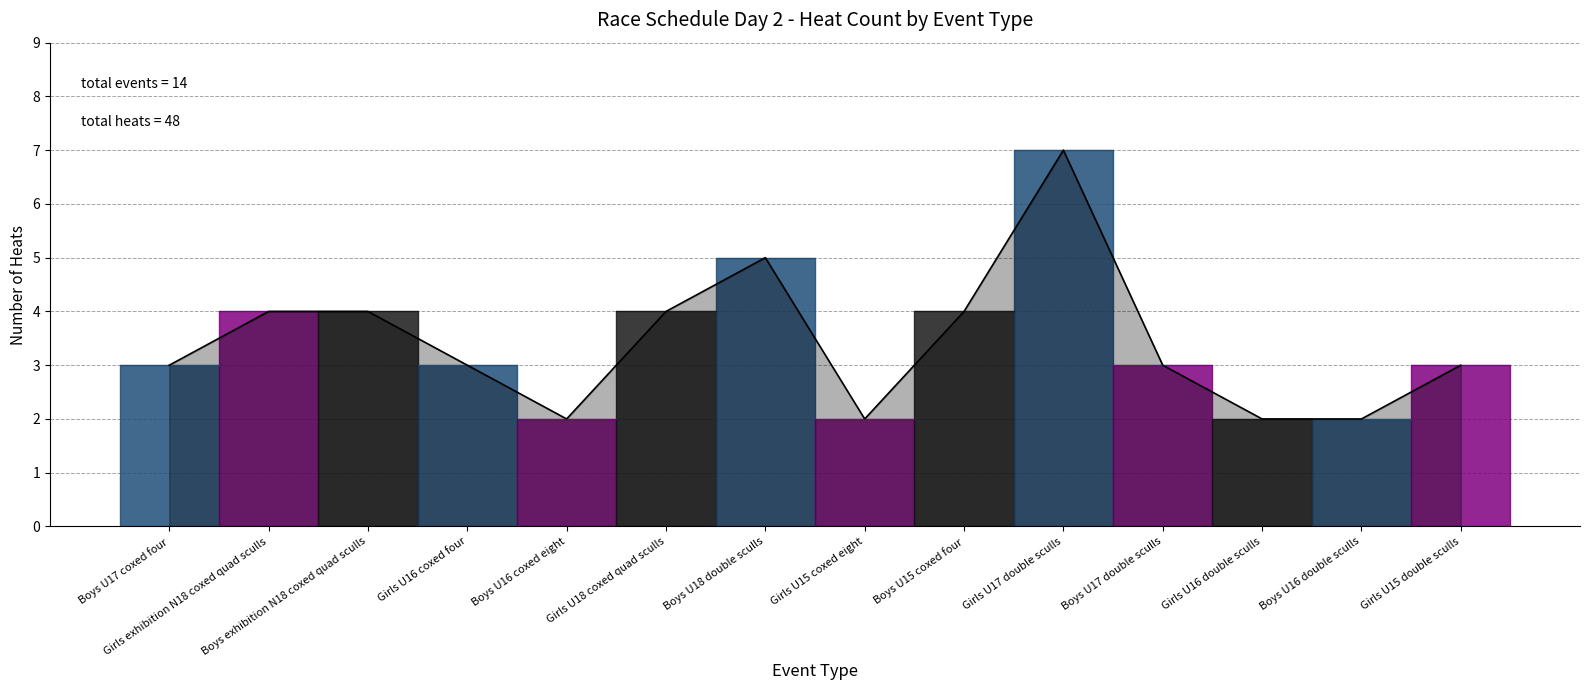

What is the greatest value displayed?

7